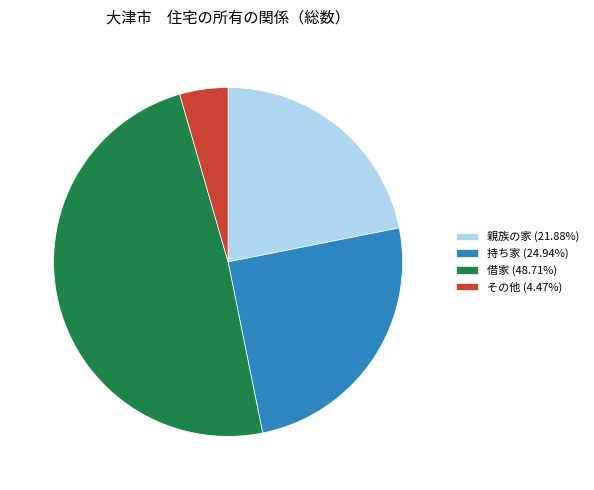

What is the ratio of the value at 借家 to the value at 持ち家?

2.0